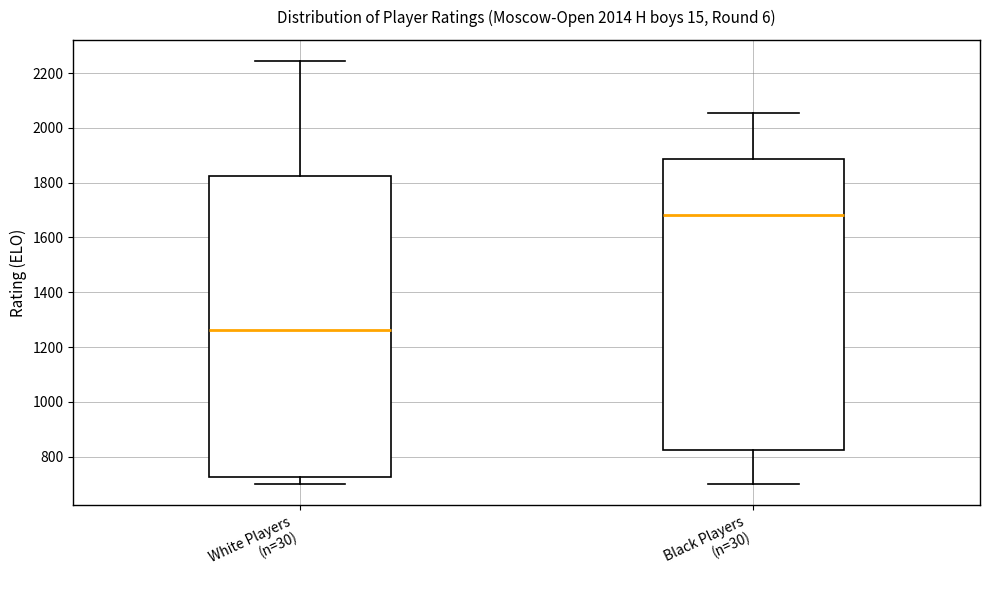

Where does the lower whisker of the box for Black Players (n=30) end on the y-axis? The values are not printed on the chart, so give them approximately, as read against the axis.

700